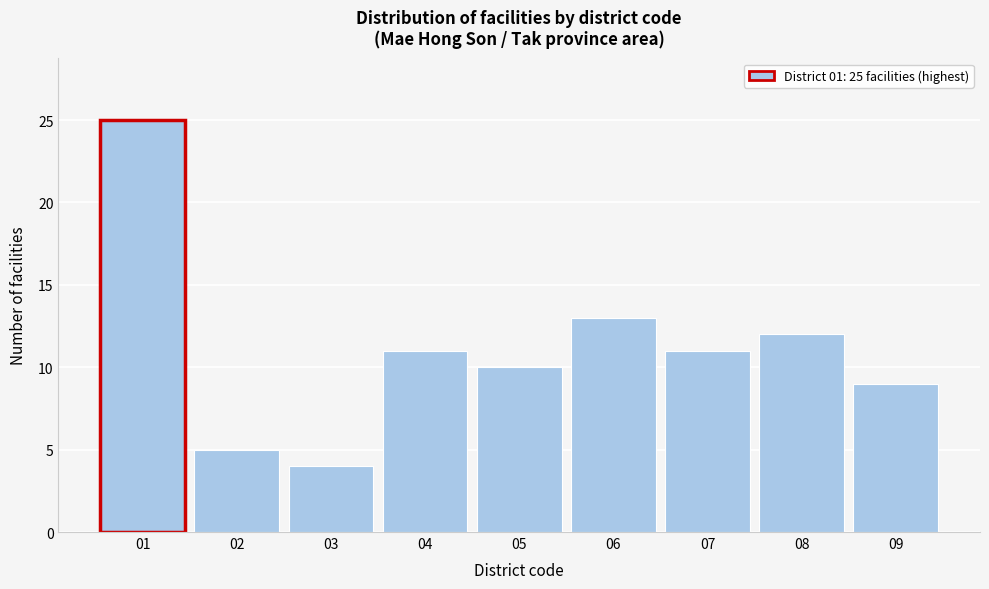

Which range on the x-axis has the tallest bar?

0.5 to 1.5